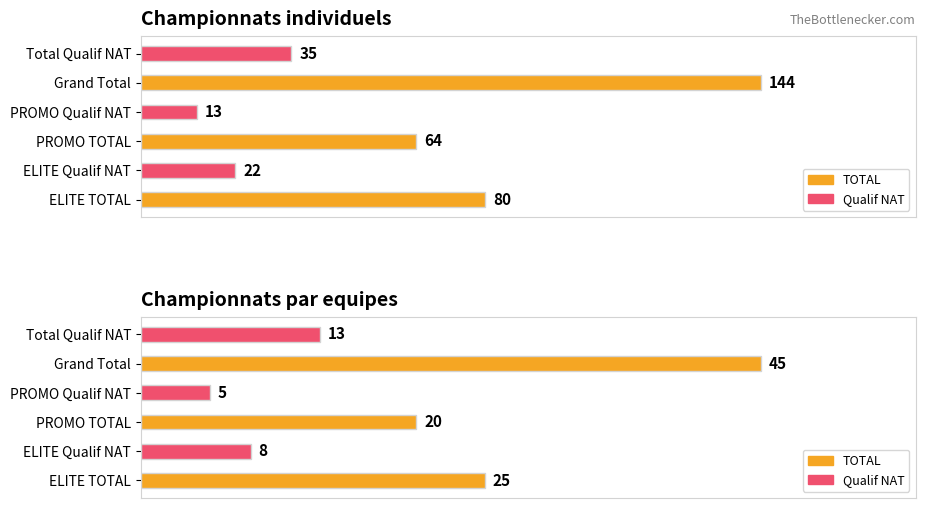

At which label does Championnats individuels - TOTAL reach its minimum?

PROMO